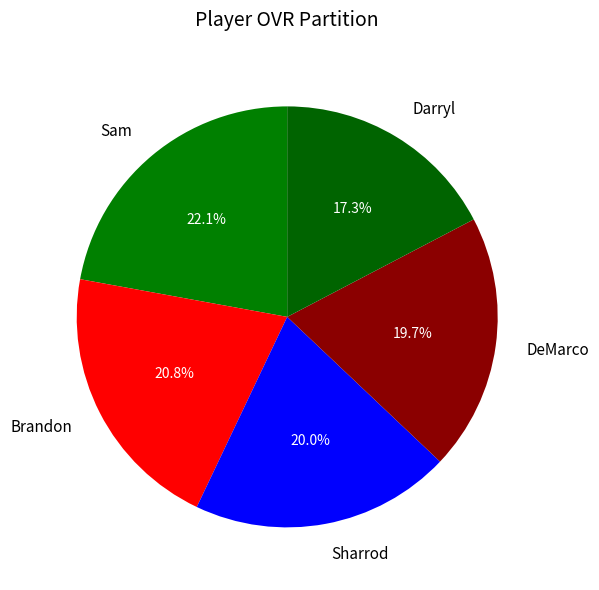

The DeMarco slice represents 20% of the pie. True or false?

True